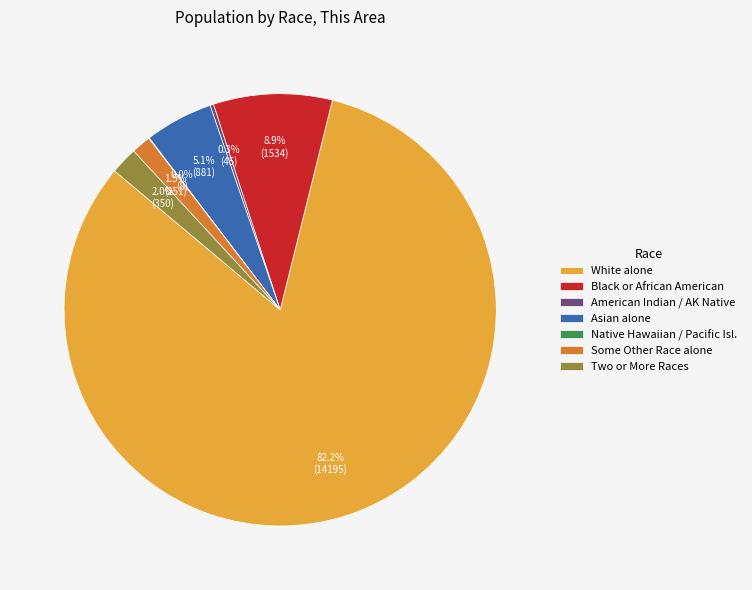

Is it true that White alone is 82% of the pie?

True